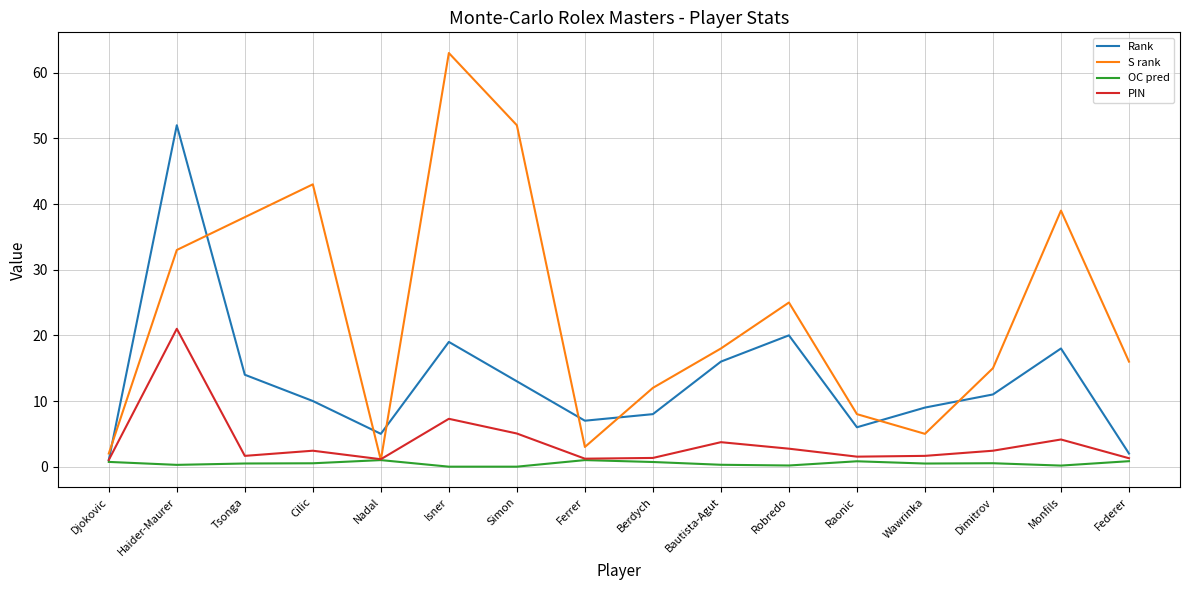

What is the average value of the Rank series?

13.2